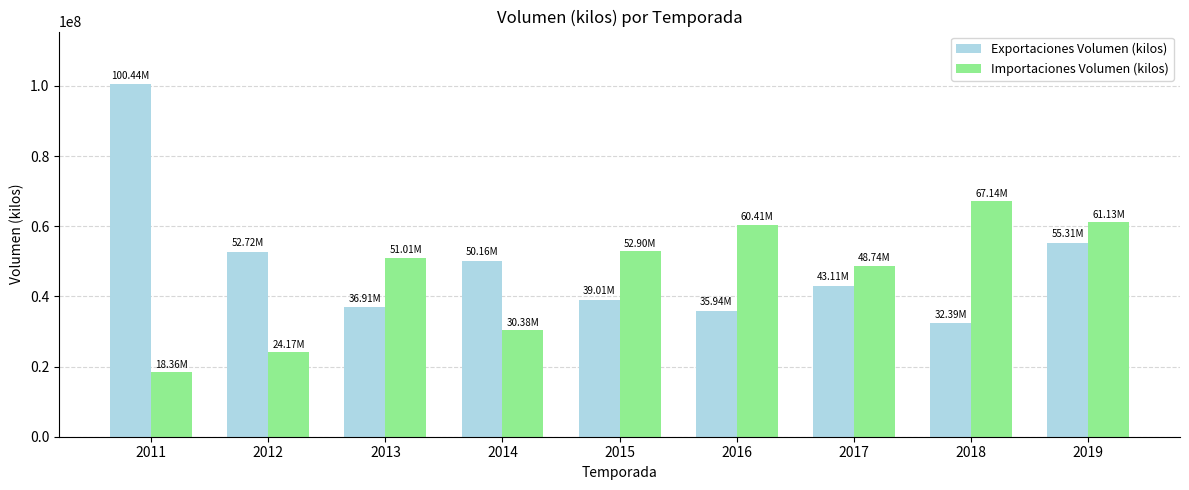

Count the number of data series in this chart.

2